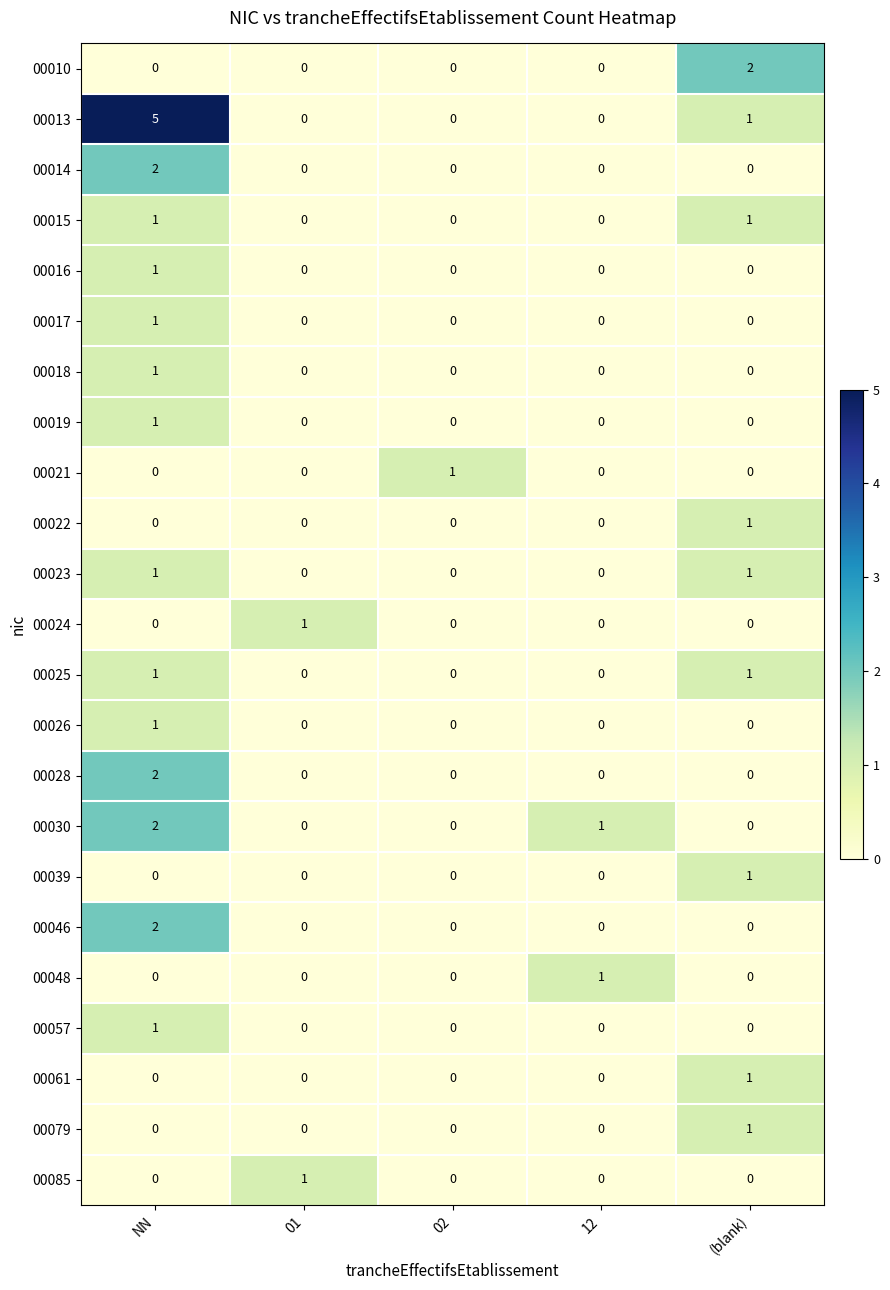

Which series changed the most between 01 and (blank)?

00010